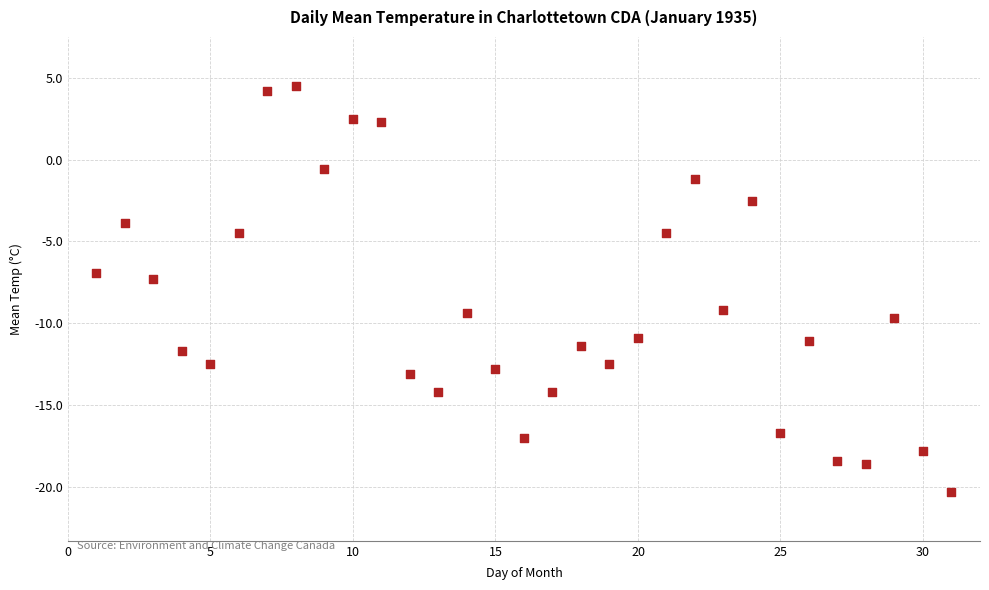

What is the range of Y values (max minus min)?

24.8